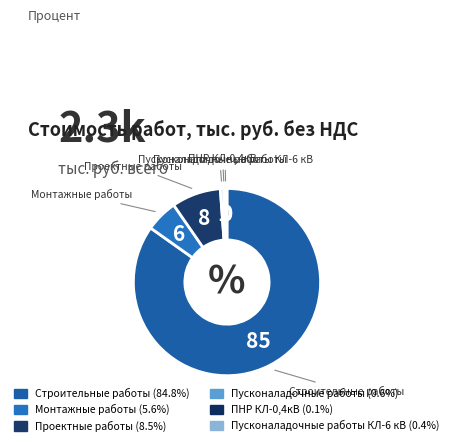

What is the largest slice in the pie chart?

Строительные работы